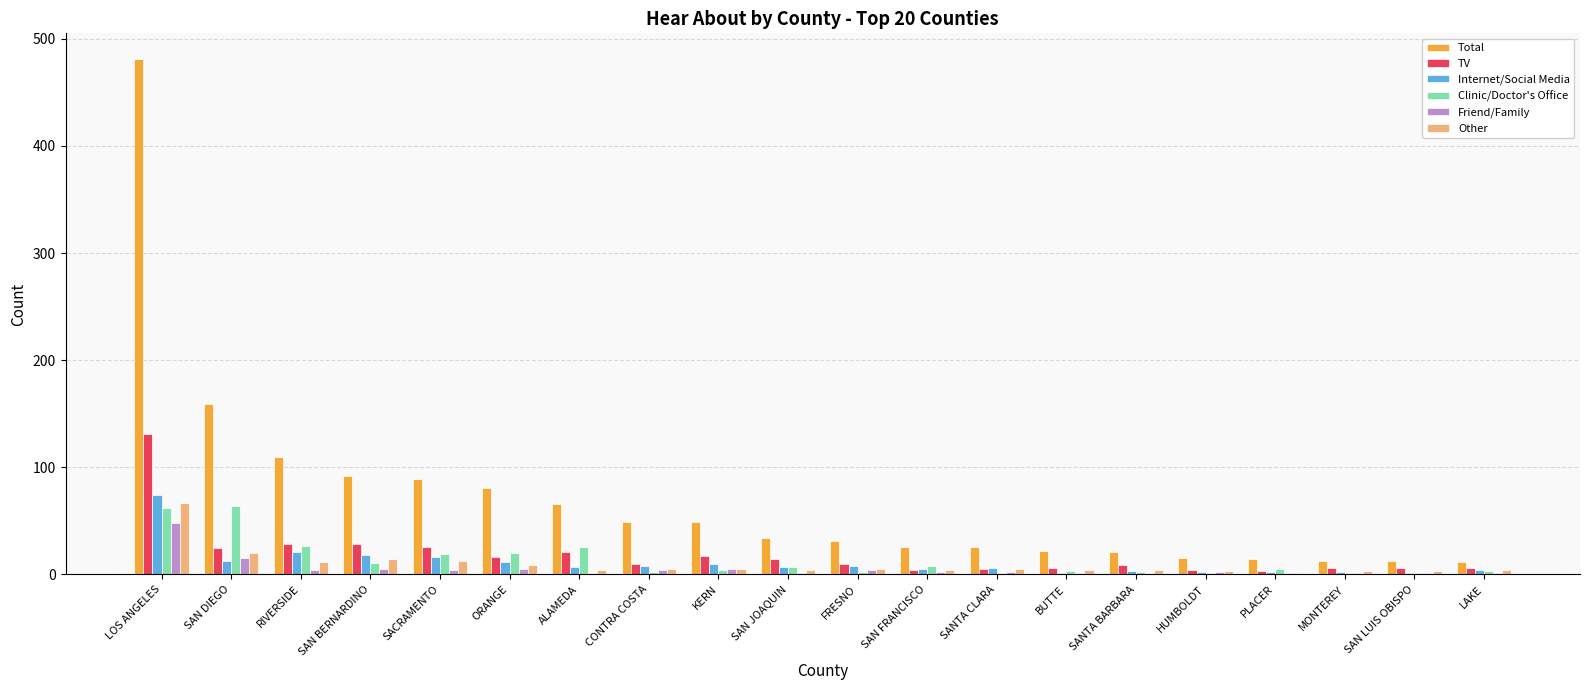

Between RIVERSIDE and SAN FRANCISCO, which series saw the biggest shift?

Total